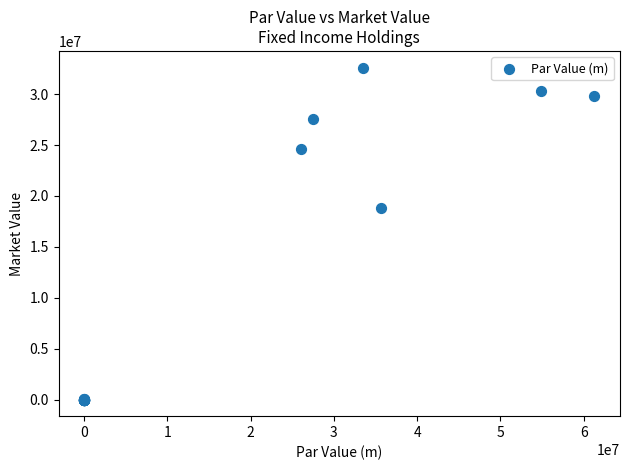

What Y value in the scatter plot is closest to 16305649?

18777698.8